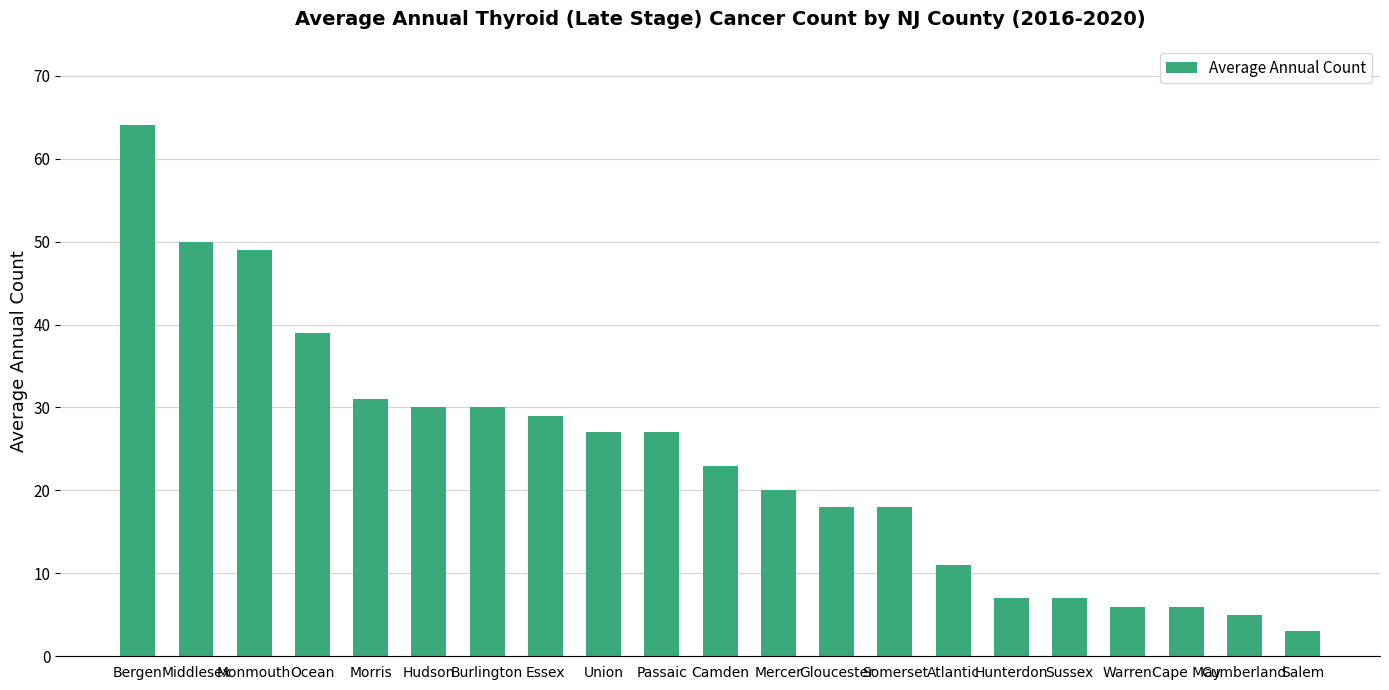

The value at Bergen is 64. True or false?

True